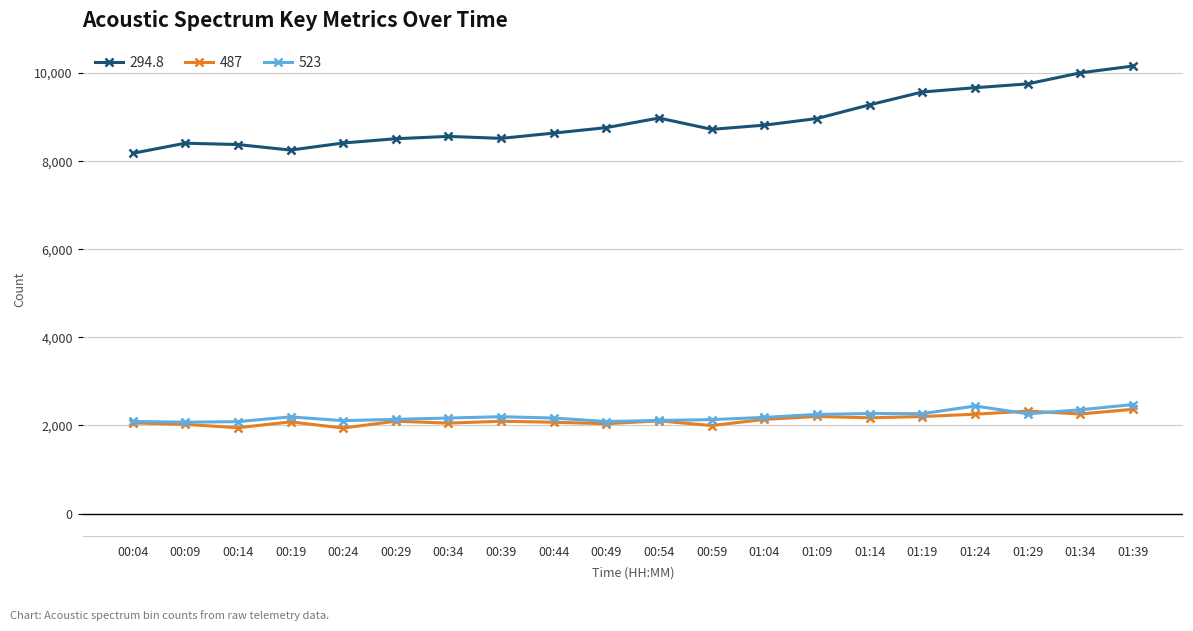

What is the difference between the second highest and minimum values in the 523 series?

368